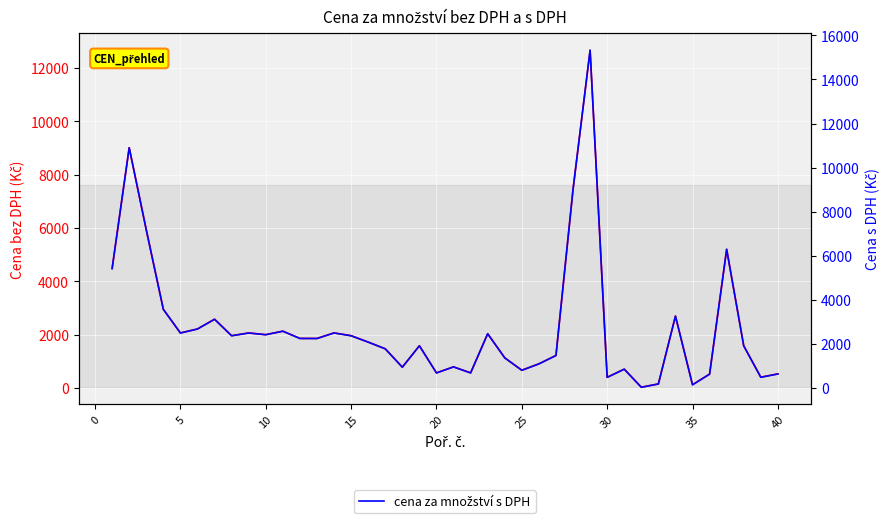

What is the lowest value of the cena za množství bez DPH series?

27.2